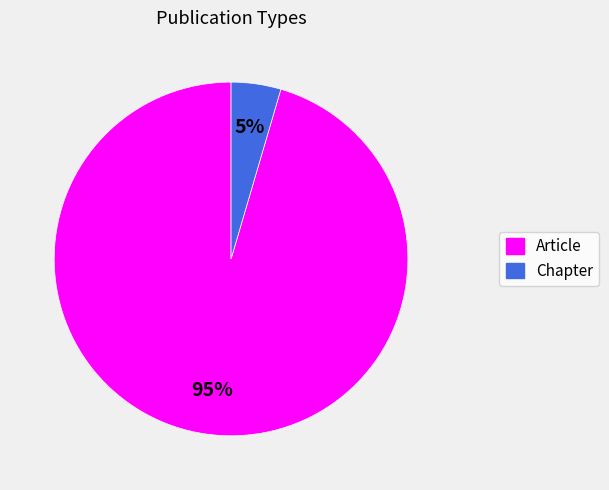

Rank the categories by value from lowest to highest.

Chapter, Article